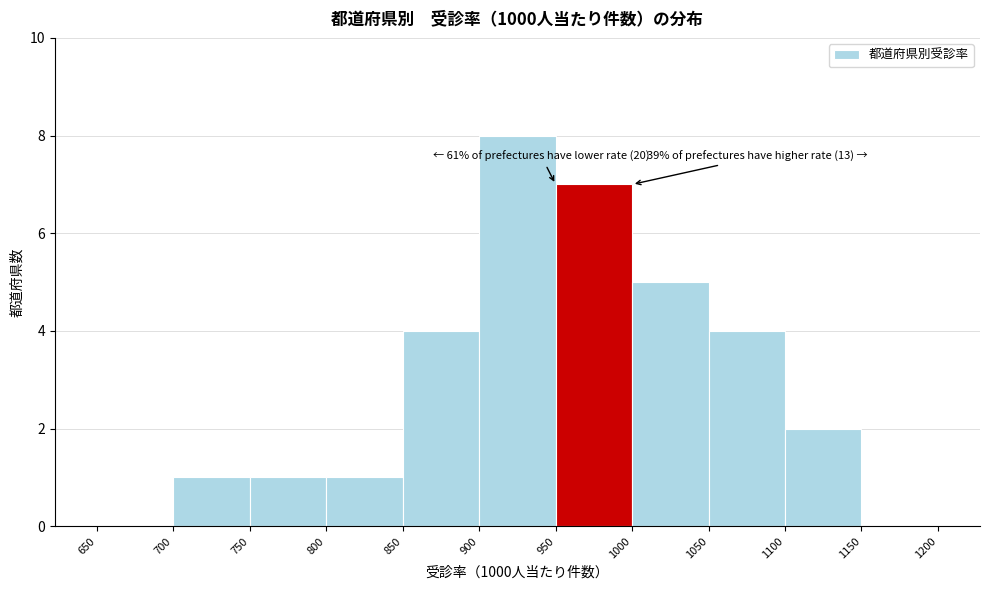

Which range on the x-axis has the tallest bar?

900 to 950